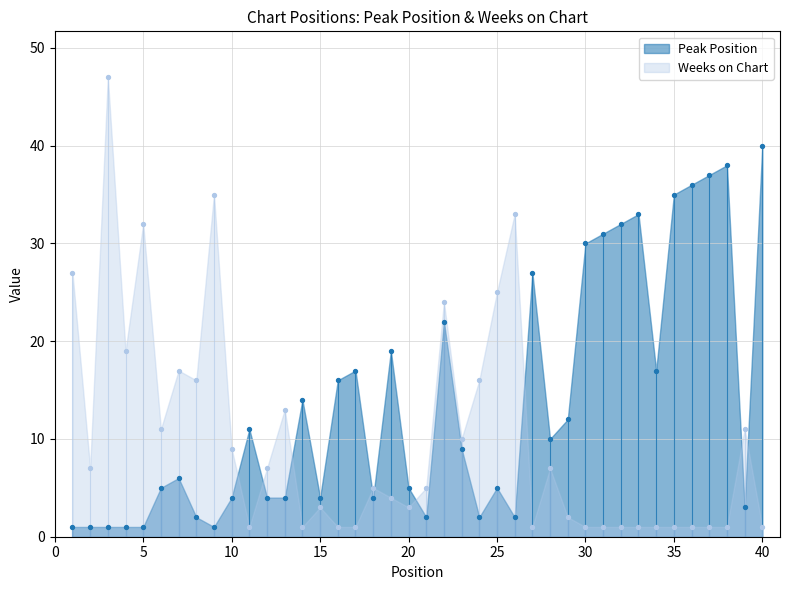

Is the value of Weeks on Chart at 40 greater than the value of Peak Position at 20?

No